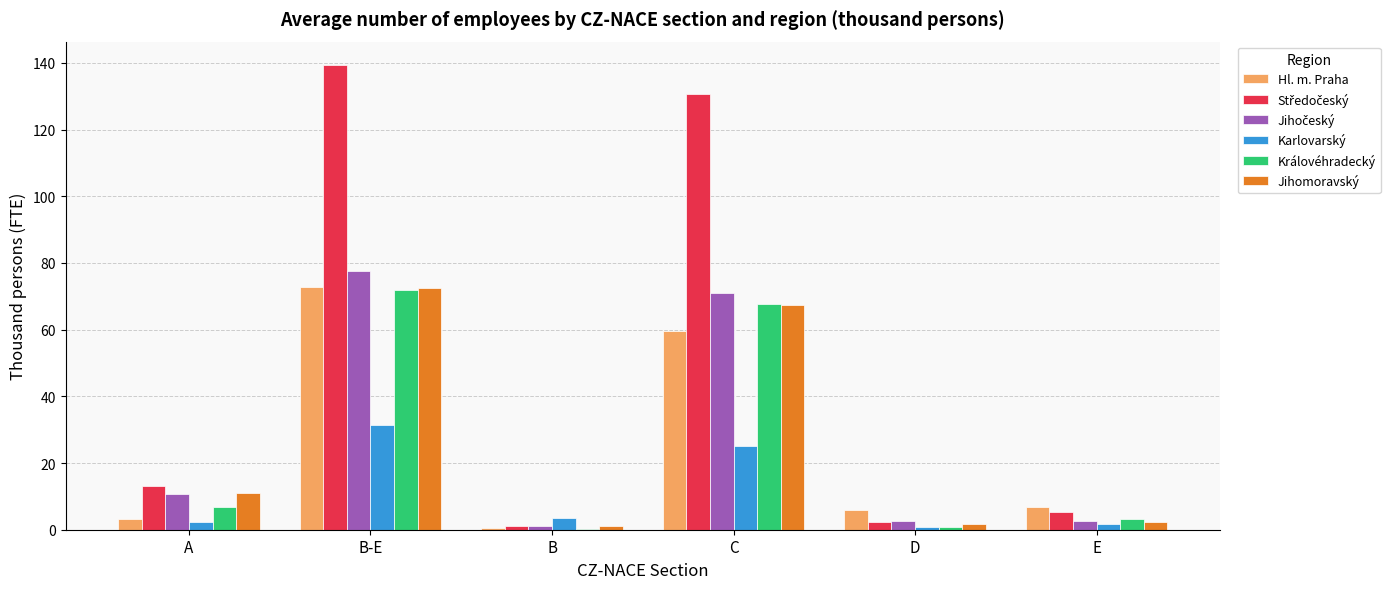

The Jihomoravský series shows 91.5 at C. True or false?

False